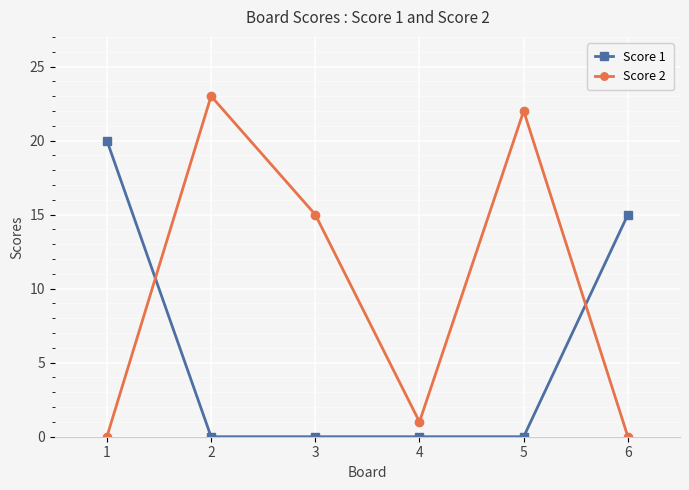

What value does the Score 1 series have at 1, to the nearest 10?

20